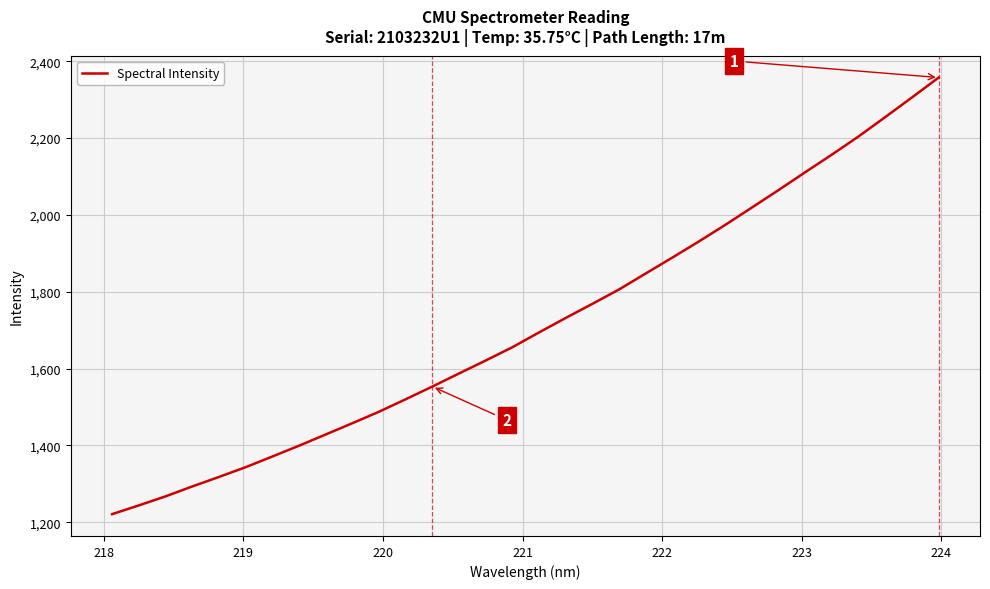

What is the difference between the maximum and minimum values?

1136.5